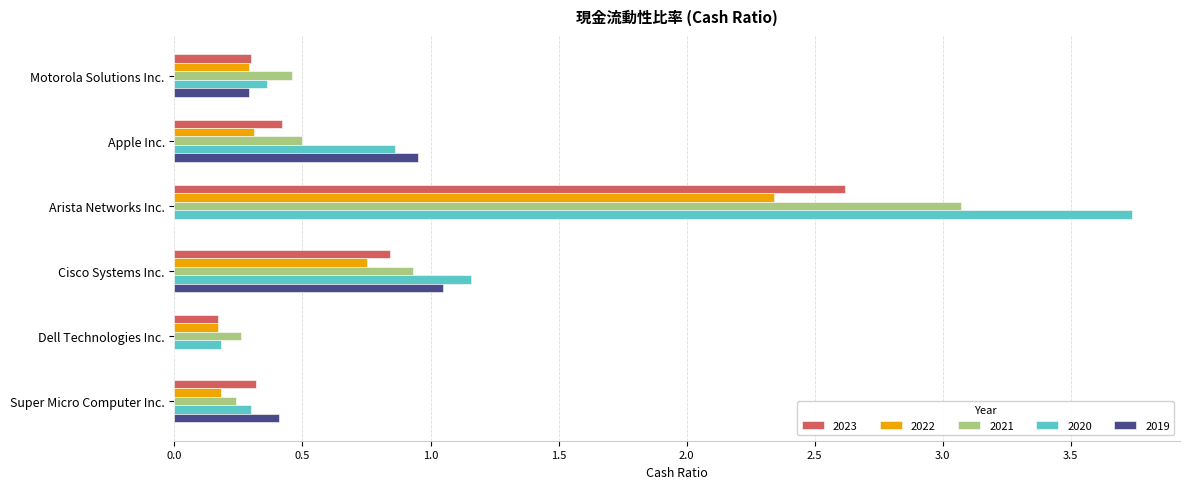

What is the sum of all 2022 values?

4.0